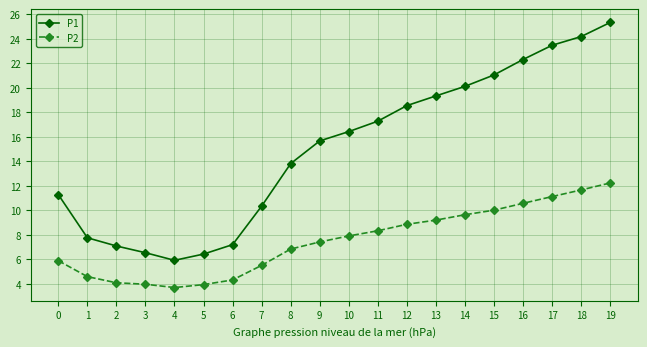

Which series has the largest range (max minus min)?

P1